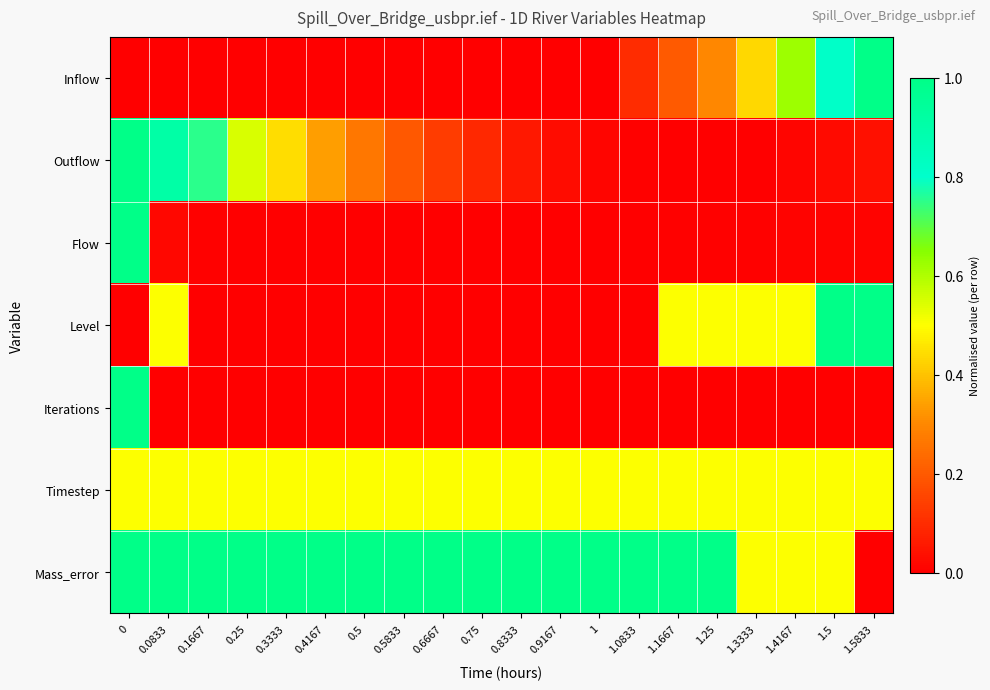

List the series in order of their peak value, highest first.

Inflow, Outflow, Flow, Level, Iterations, Mass_error, Timestep